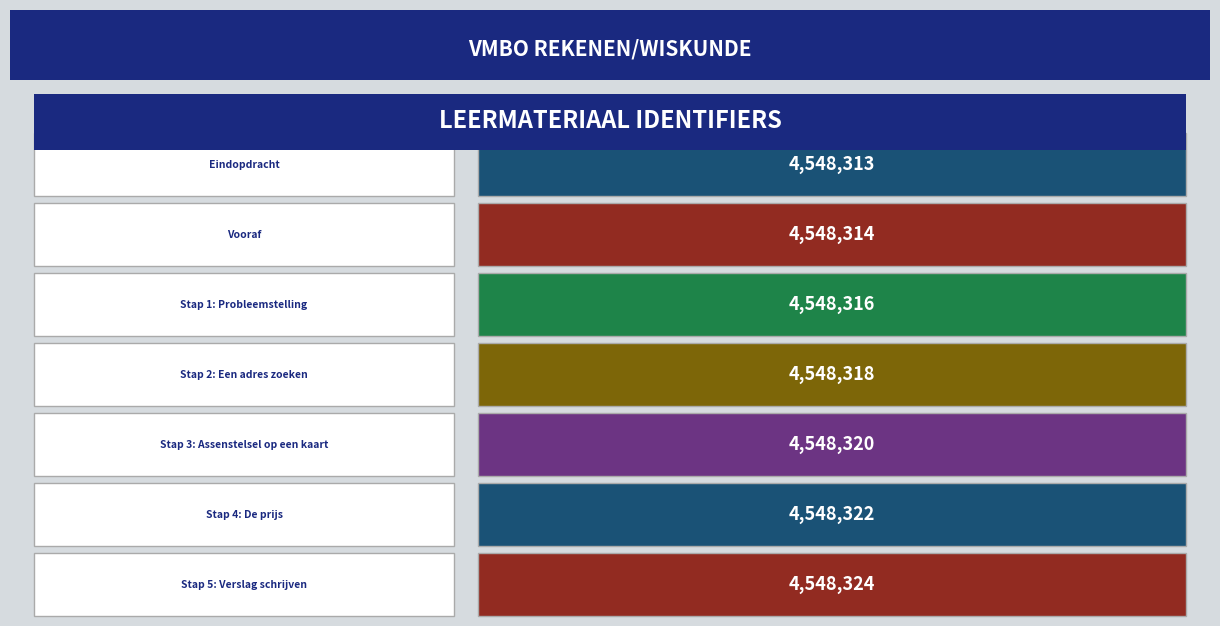

Does the chart contain stacked bars?

No